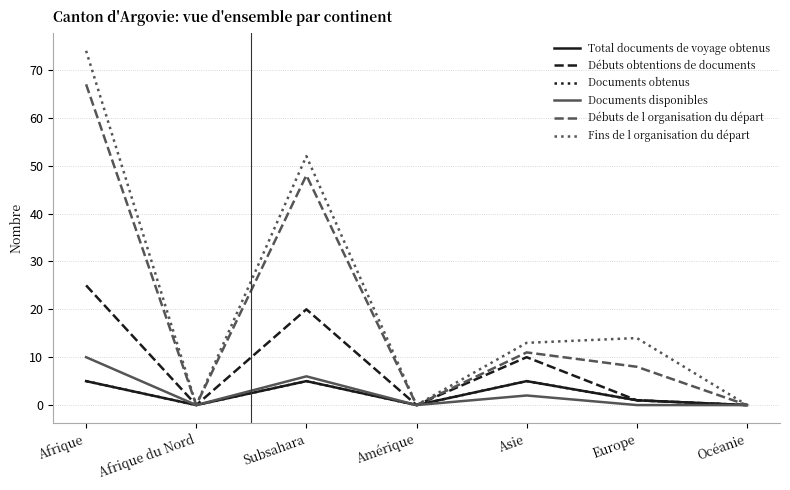

True or false: Débuts de l organisation du départ and Fins de l organisation du départ cross at least once.

False